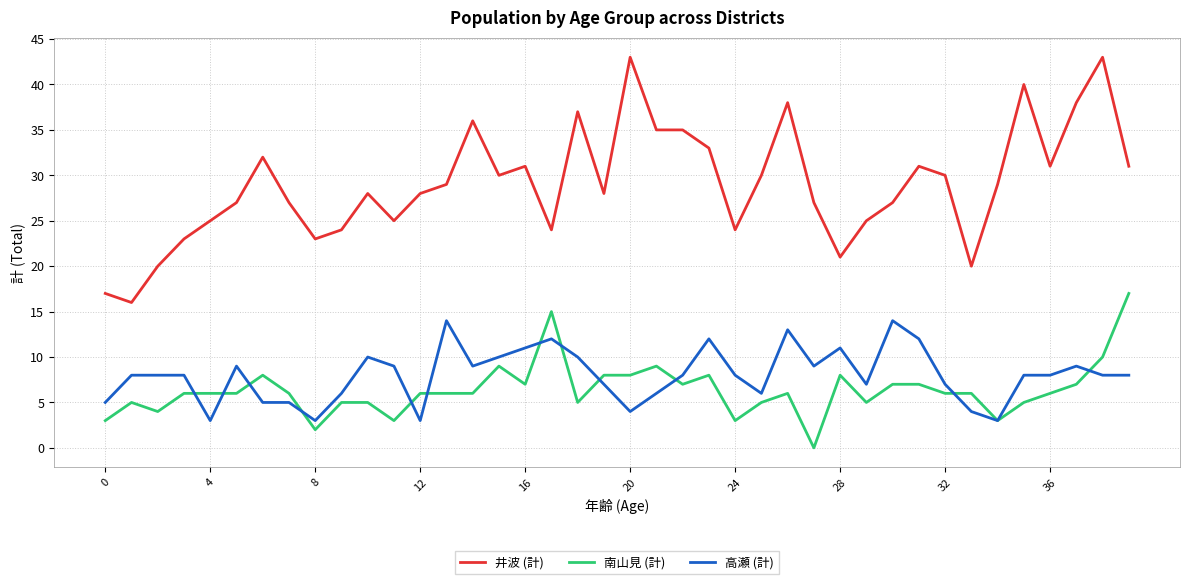

Rank the series by their maximum value, from lowest to highest.

高瀬 (計), 南山見 (計), 井波 (計)